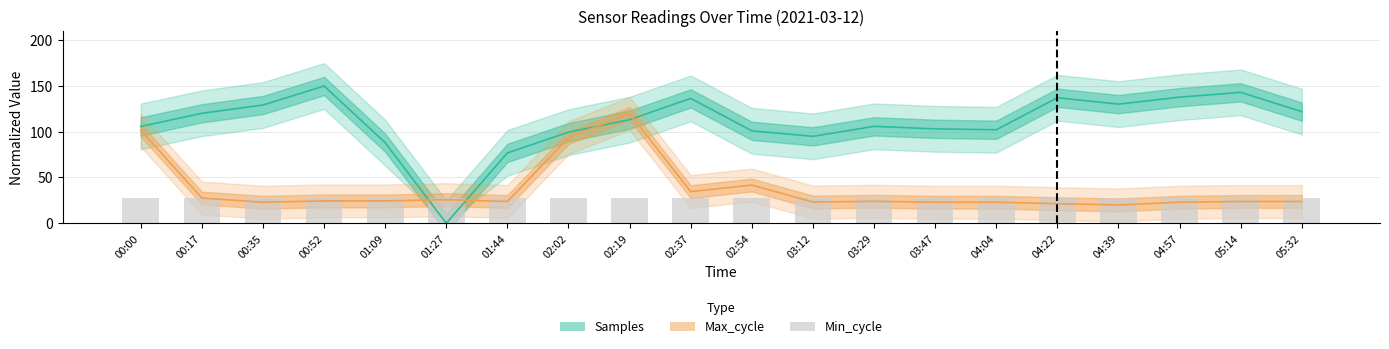

Read the Min_cycle value at 01:09.

28.0